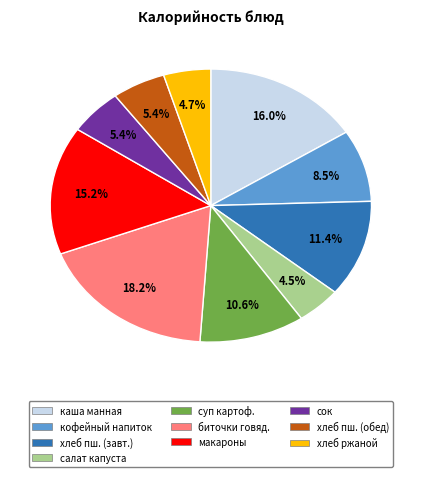

Is there any slice that represents more than half of the pie?

No